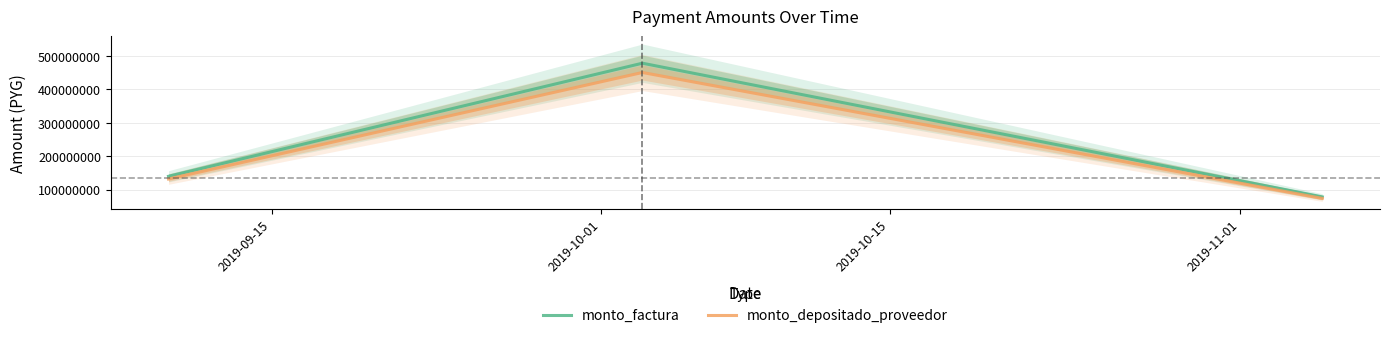

How many data points in monto_factura are less than 140000000?

1